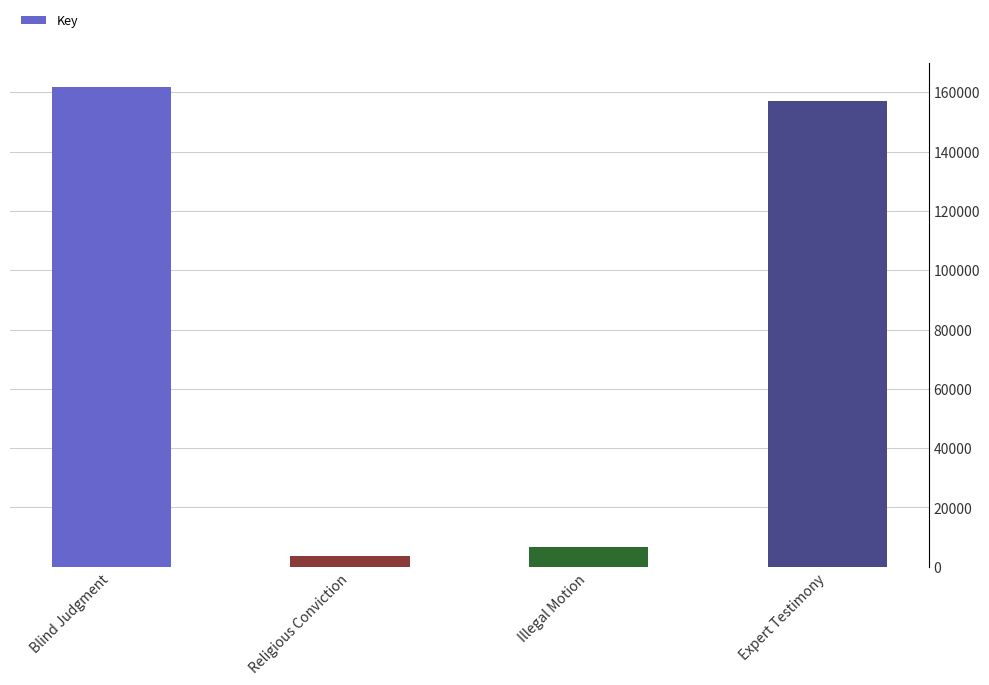

List the labels in order of value, largest first.

Blind Judgment, Expert Testimony, Illegal Motion, Religious Conviction